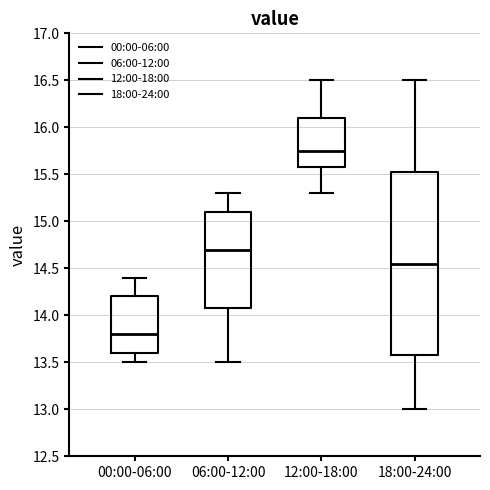

Which box has the highest median line?

12:00-18:00